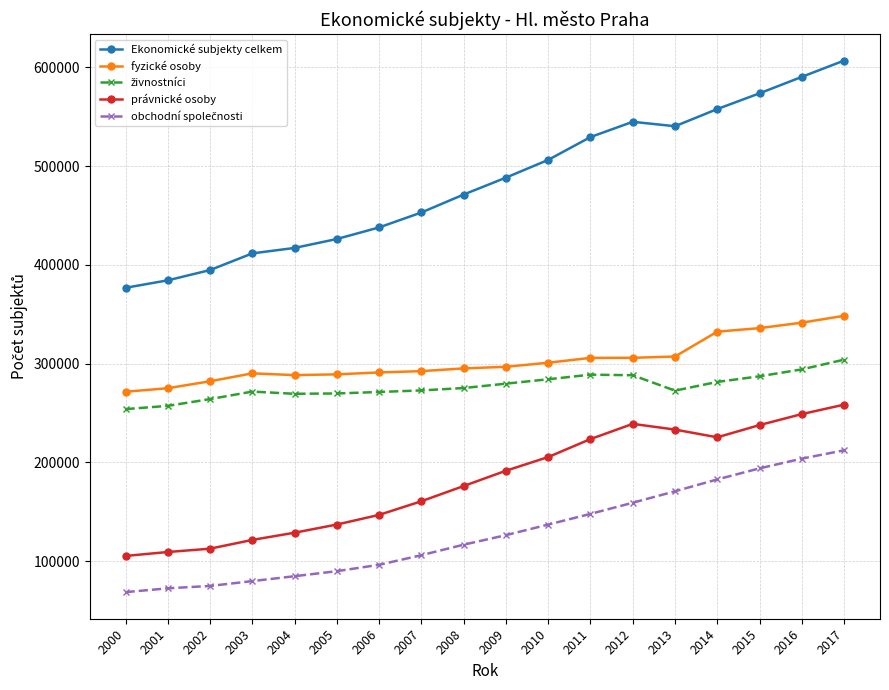

The právnické osoby series shows 112596 at 2002. True or false?

True